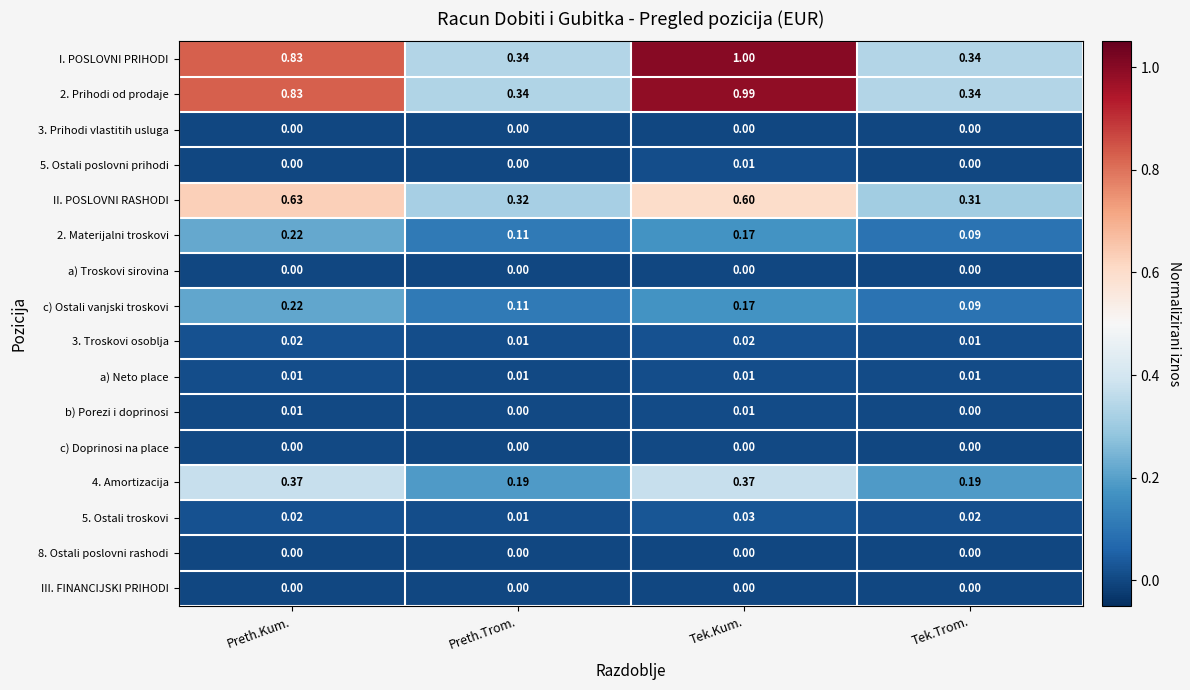

Between Preth.Kum. and Tek.Kum., which series saw the biggest shift?

I. POSLOVNI PRIHODI